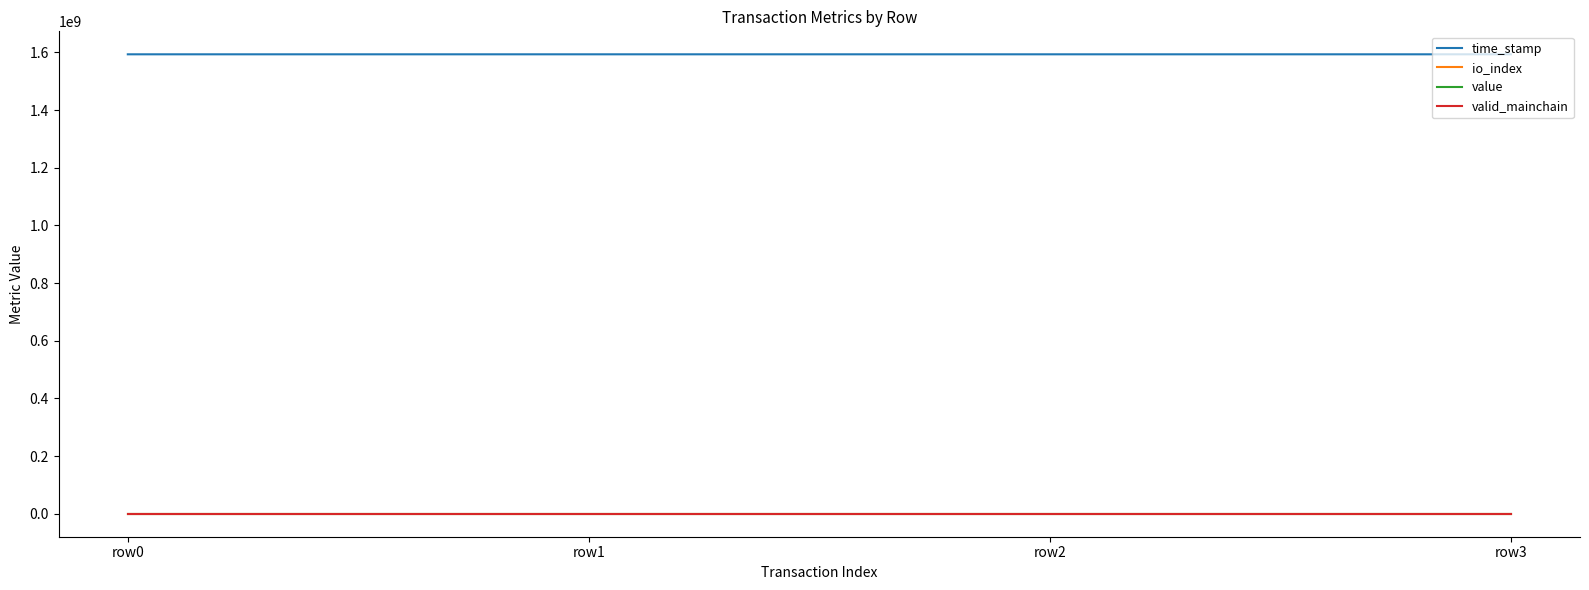

How many intersections are there between value and io_index?

2